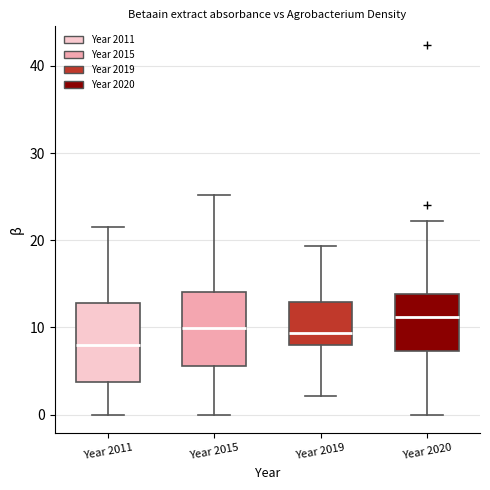

Reading left to right, read every box against the y-axis: the position of its median line, the range the box covers, and the ends of its whiskers. The values are not printed on the chart, so give them approximately, as read against the axis.

Year 2011: median 8, box 4 to 13, whiskers 0 to 22
Year 2015: median 10, box 6 to 14, whiskers 0 to 25
Year 2019: median 9, box 8 to 13, whiskers 2 to 19
Year 2020: median 11, box 7 to 14, whiskers 0 to 22